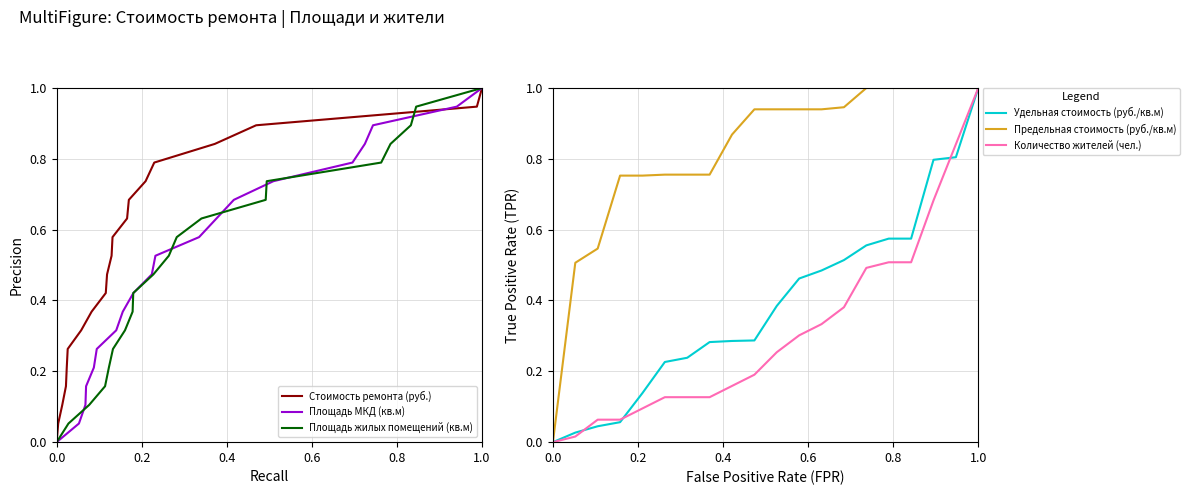

Reading left to right, what are all the values shown in this chart?

Стоимость ремонта (руб.): 0.0	0.1	0.1	0.2	0.2	0.3	0.3	0.4	0.4	0.5	0.5	0.6	0.6	0.7	0.7	0.8	0.8	0.9	0.9	1.0
Площадь МКД (кв.м): 0.0	0.1	0.1	0.2	0.2	0.3	0.3	0.4	0.4	0.5	0.5	0.6	0.6	0.7	0.7	0.8	0.8	0.9	0.9	1.0
Площадь жилых помещений (кв.м): 0.0	0.1	0.1	0.2	0.2	0.3	0.3	0.4	0.4	0.5	0.5	0.6	0.6	0.7	0.7	0.8	0.8	0.9	0.9	1.0
Удельная стоимость (руб./кв.м): 0.0	0.0	0.0	0.1	0.1	0.2	0.2	0.3	0.3	0.3	0.4	0.5	0.5	0.5	0.6	0.6	0.6	0.8	0.8	1.0
Предельная стоимость (руб./кв.м): 0.0	0.5	0.5	0.8	0.8	0.8	0.8	0.8	0.9	0.9	0.9	0.9	0.9	0.9	1.0	1.0	1.0	1.0	1.0	1.0
Количество жителей (чел.): 0.0	0.0	0.1	0.1	0.1	0.1	0.1	0.1	0.2	0.2	0.3	0.3	0.3	0.4	0.5	0.5	0.5	0.7	0.8	1.0